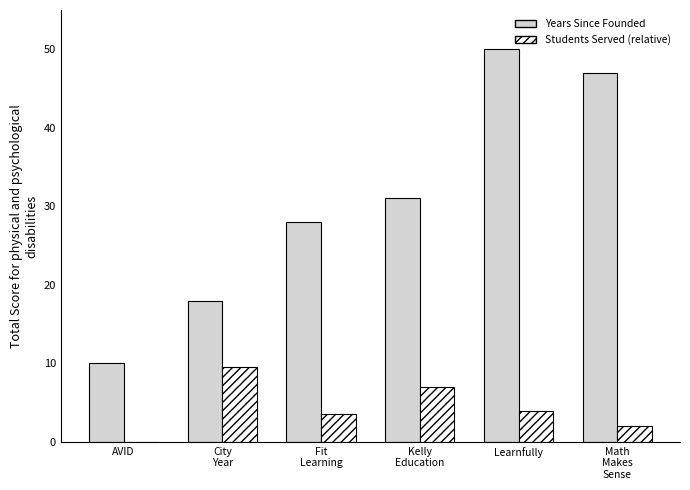

How many groups of bars are there?

6